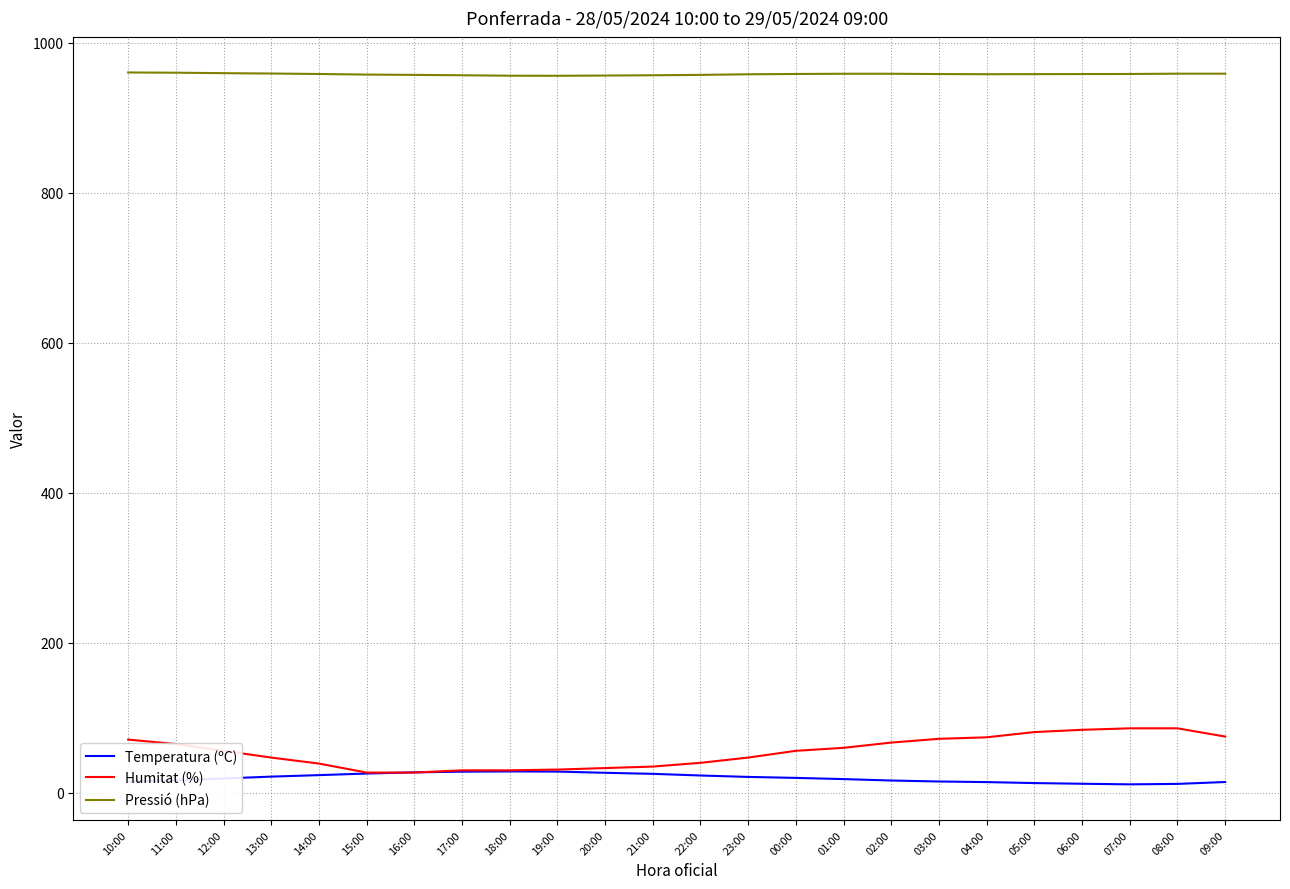

Where does the Pressió (hPa) series first go above 958?

10:00